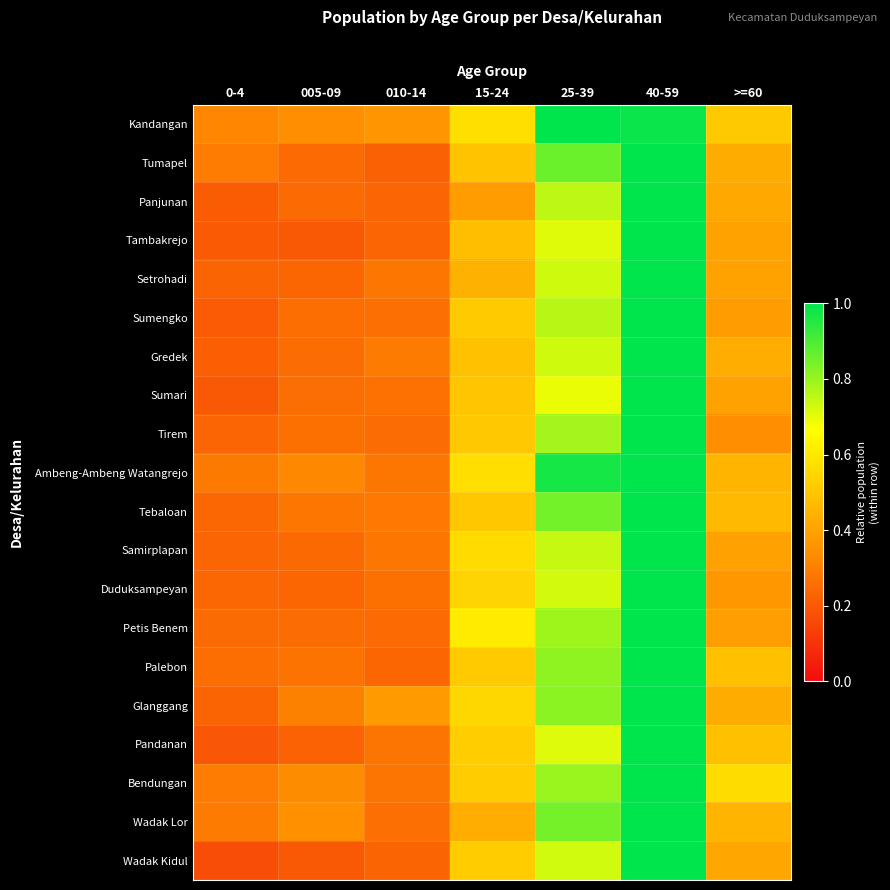

How many categories are shown in the chart?

7